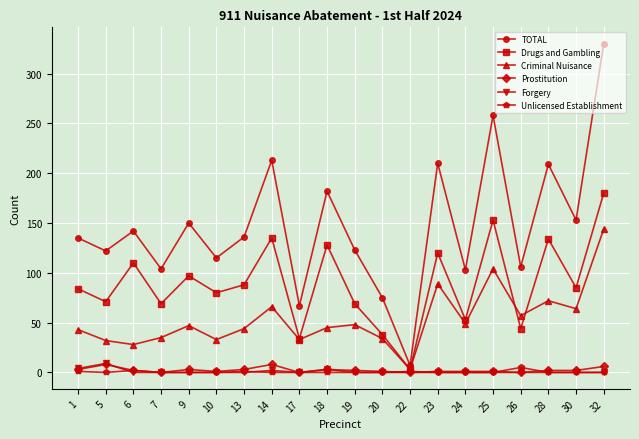

Is the value of Unlicensed Establishment at 5 greater than the value of TOTAL at 1?

No